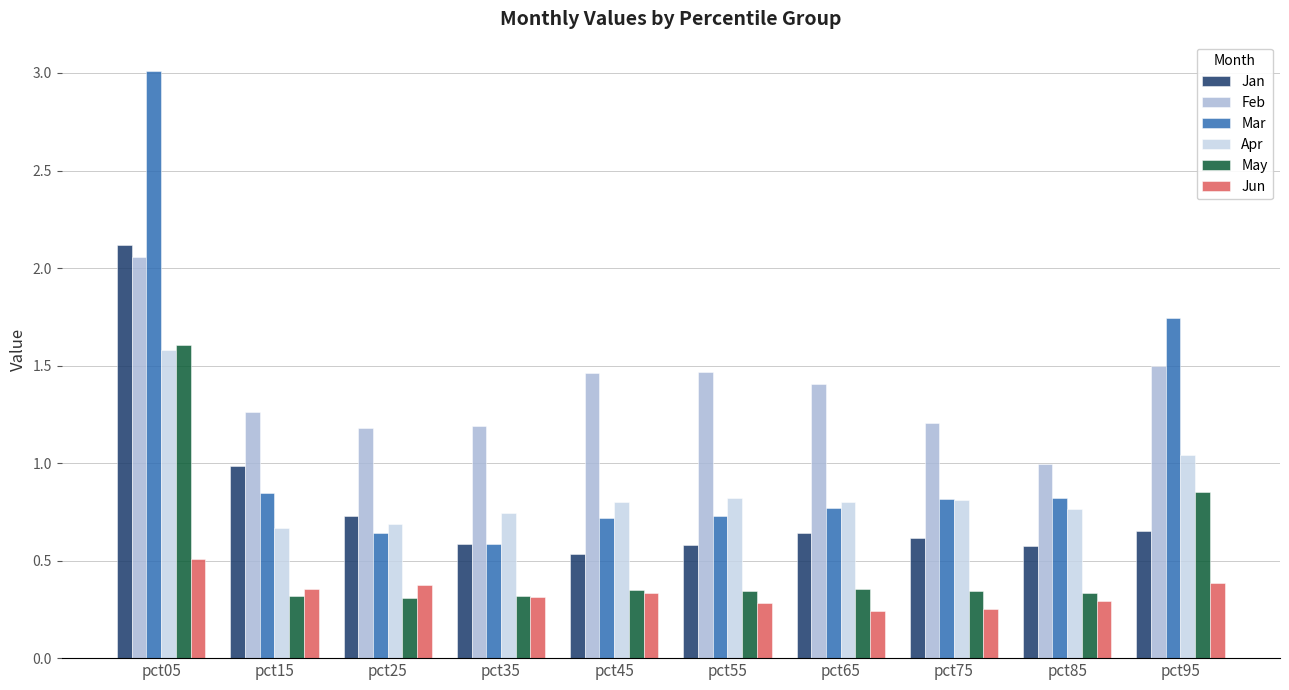

Does the chart contain any negative values?

No